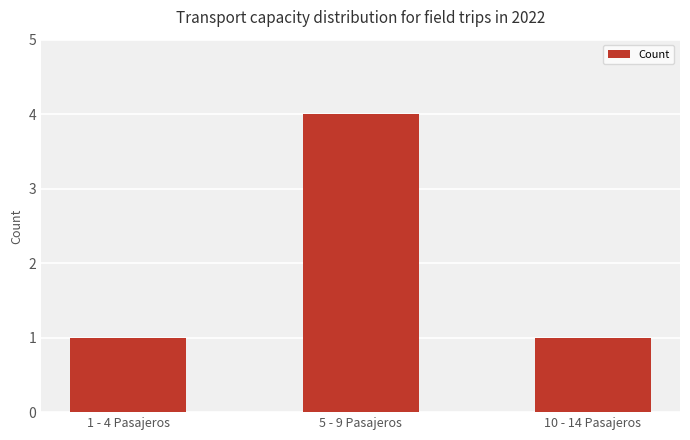

Which label corresponds to the largest value in the chart?

5 - 9 Pasajeros